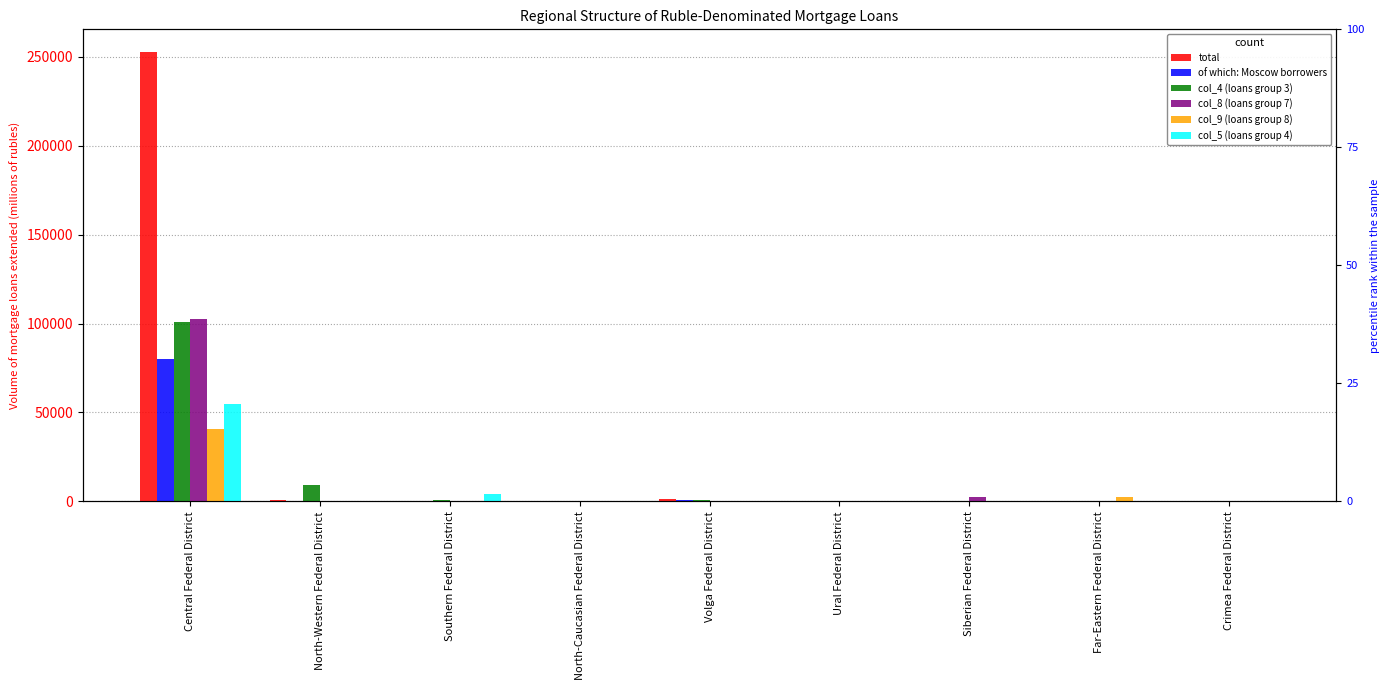

Does the chart contain stacked bars?

No